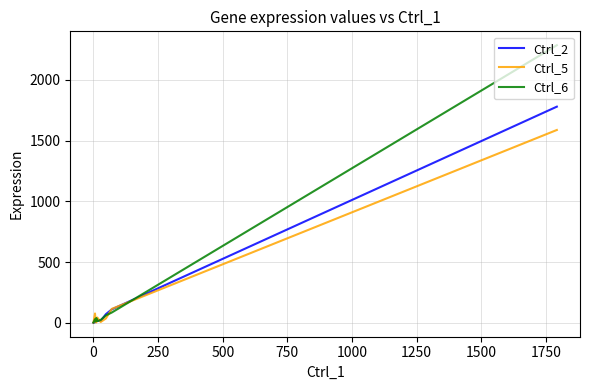

Which series has the largest total across all categories?

Ctrl_6